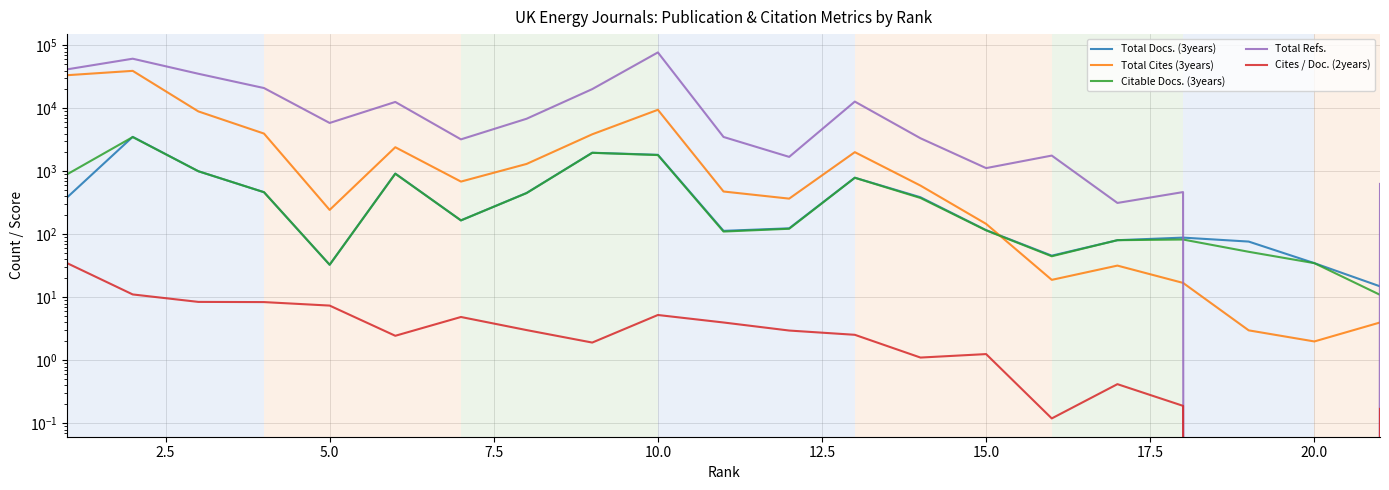

After their last crossing, which series has the higher values: Total Refs. or Total Cites (3years)?

Total Refs.